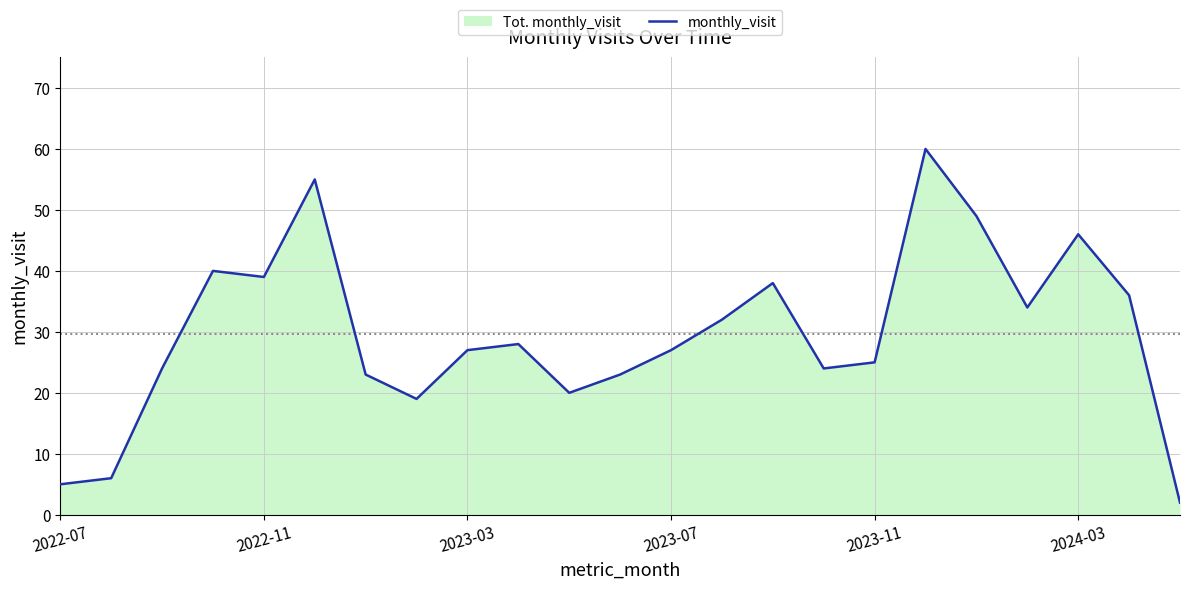

What is the difference between the maximum and minimum values?

58